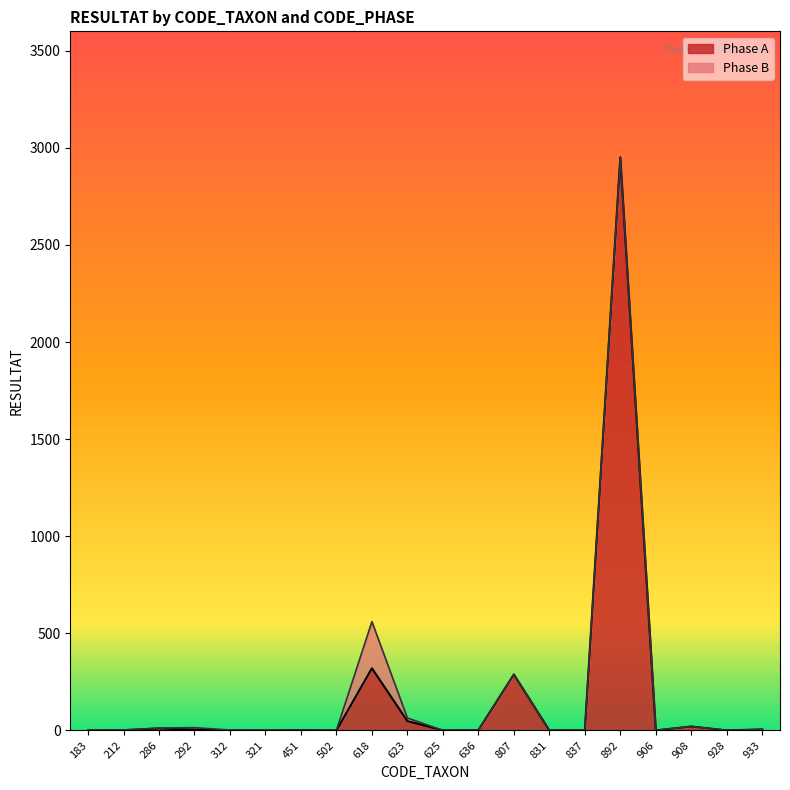

List the labels in order of value, smallest first.

183, 312, 321, 502, 625, 831, 837, 906, 928, 212, 451, 636, 292, 933, 286, 908, 623, 807, 618, 892